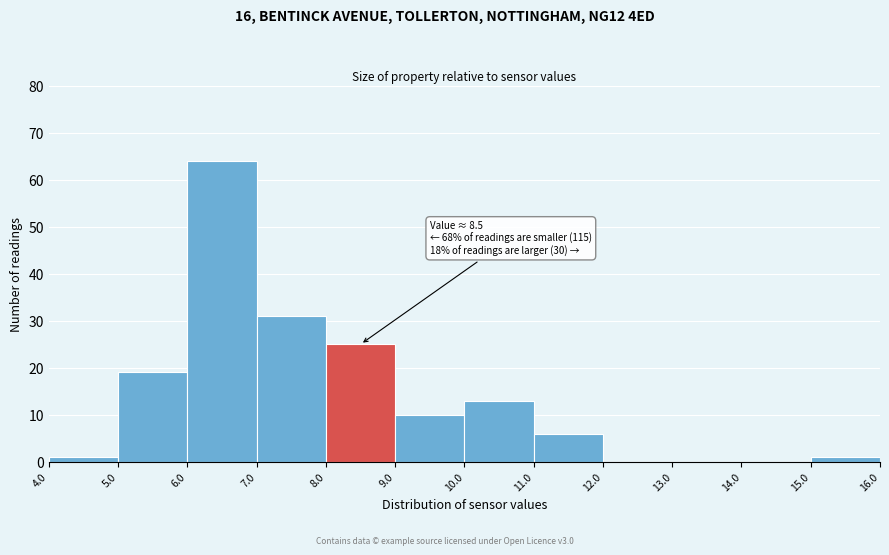

Which range on the x-axis has the tallest bar?

6.0 to 7.0